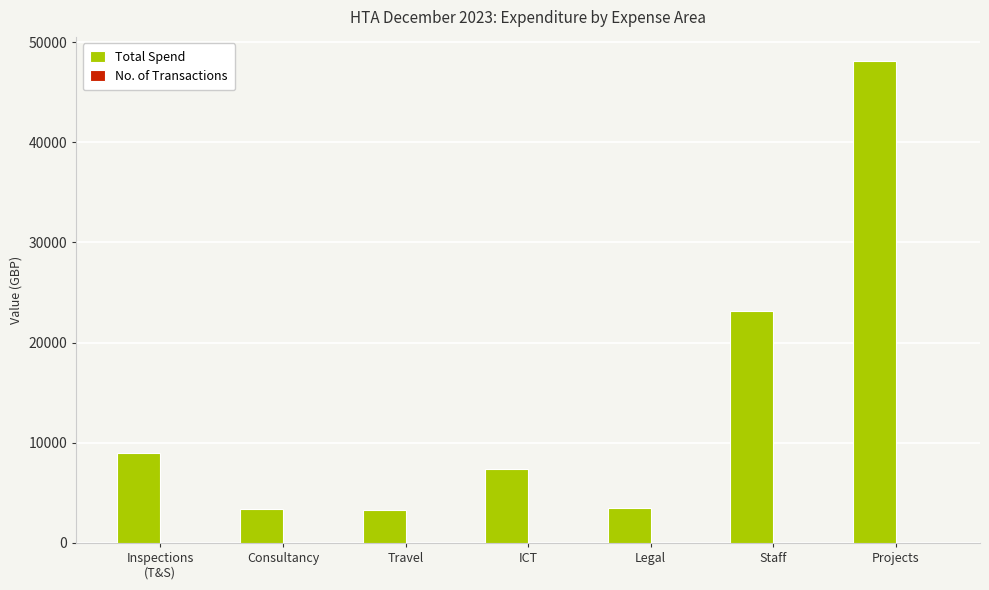

What is the sum of the Total Spend values at Inspections
(T&S) and Legal?

12459.3